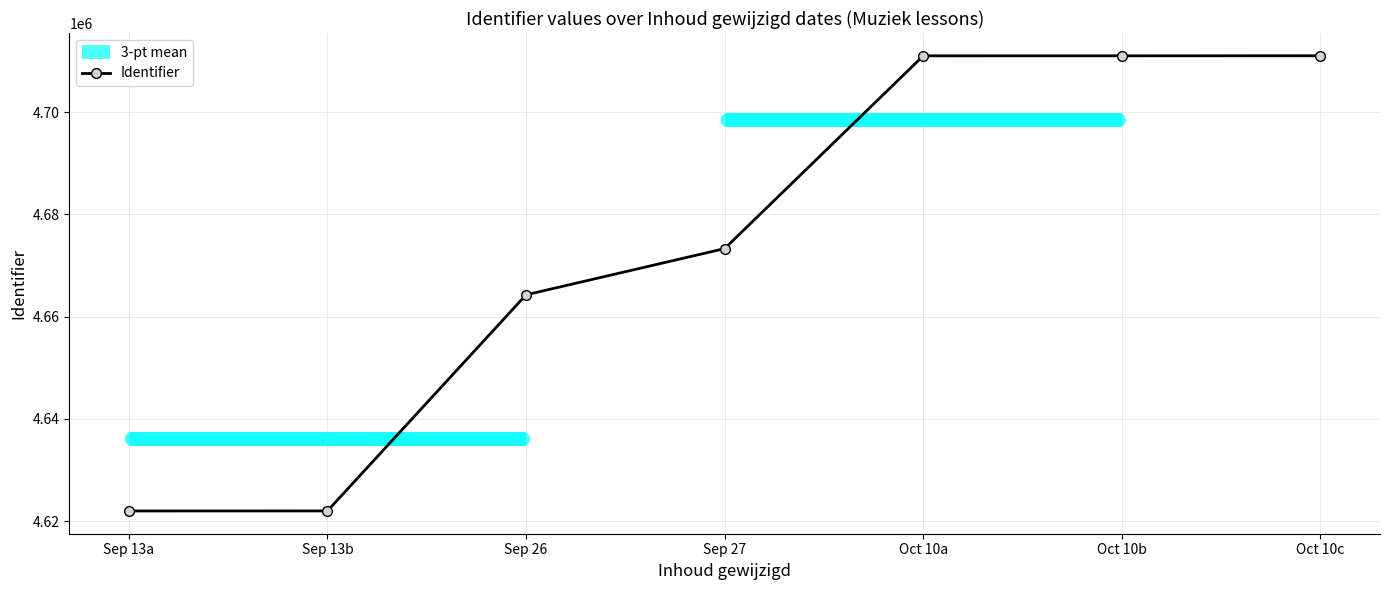

Which has a higher value, Sep 13a or Sep 26?

Sep 26